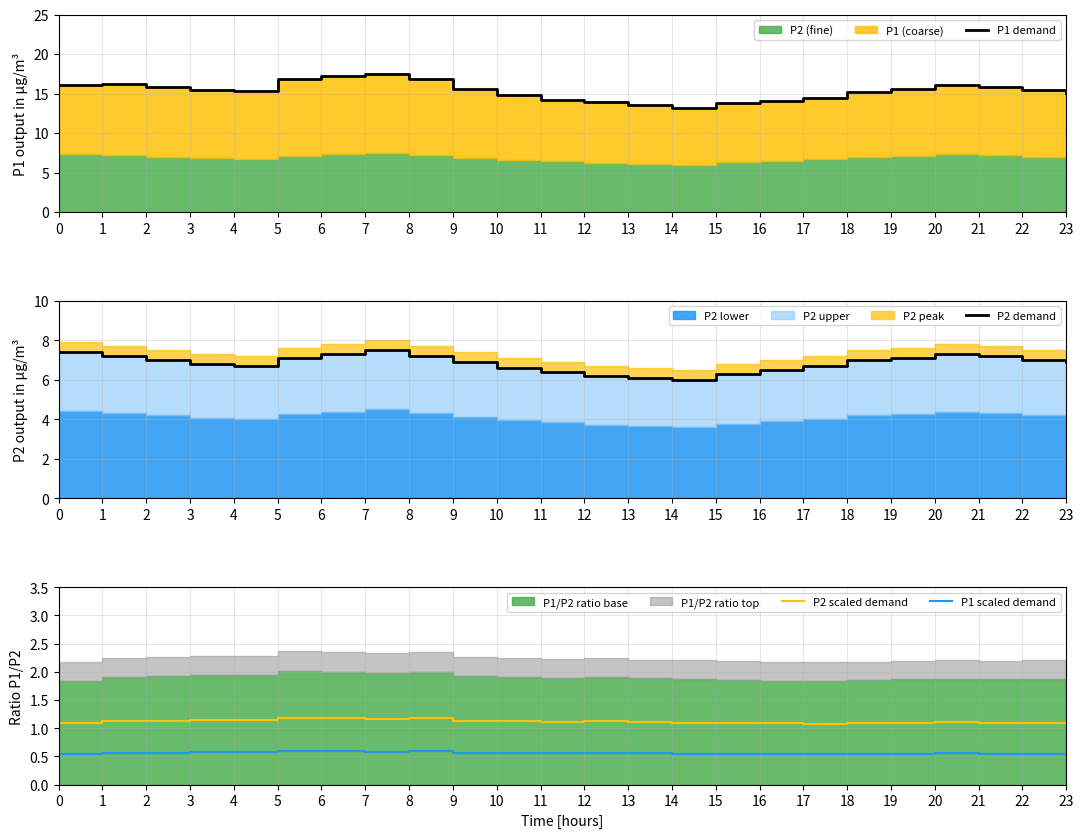

Rank the series at 0 from lowest to highest value.

P1 scaled demand, P2 scaled demand, P2 demand, P1 demand